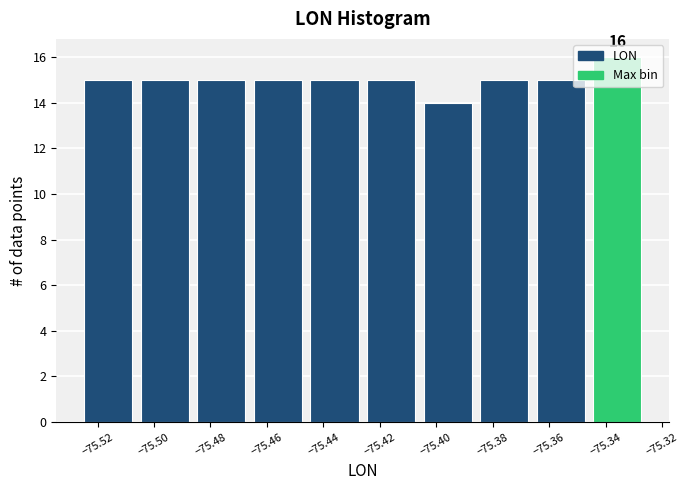

Which range on the x-axis has the tallest bar?

-75.344 to -75.324